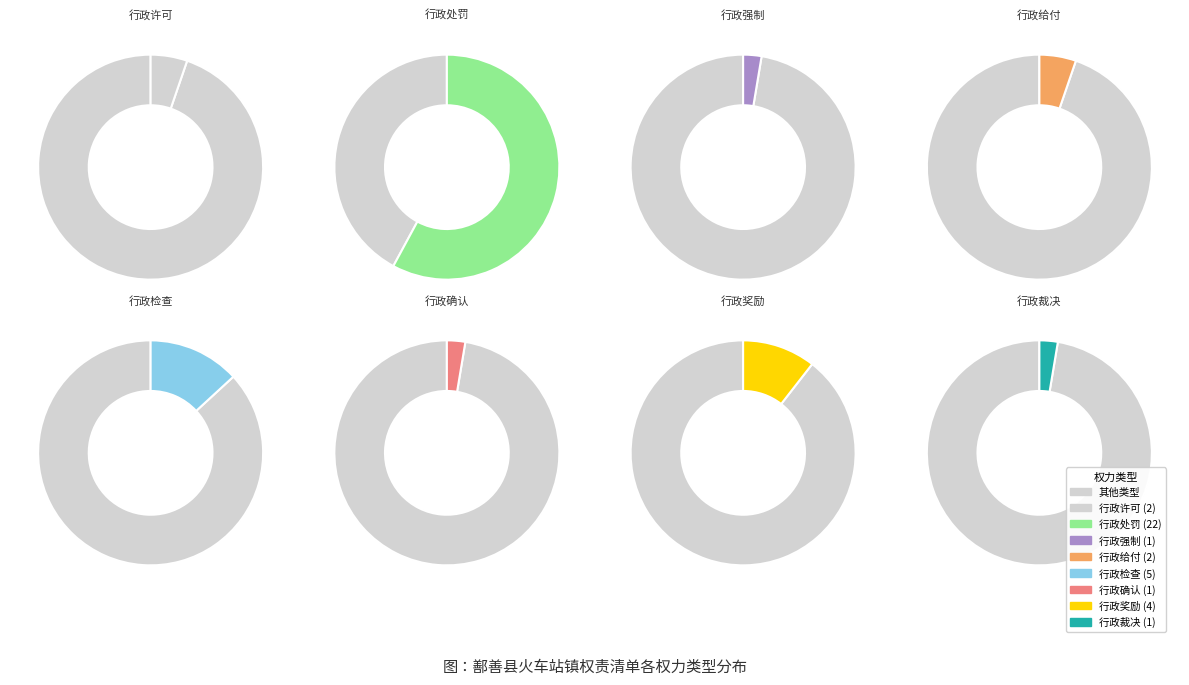

Which category accounts for the majority?

行政处罚